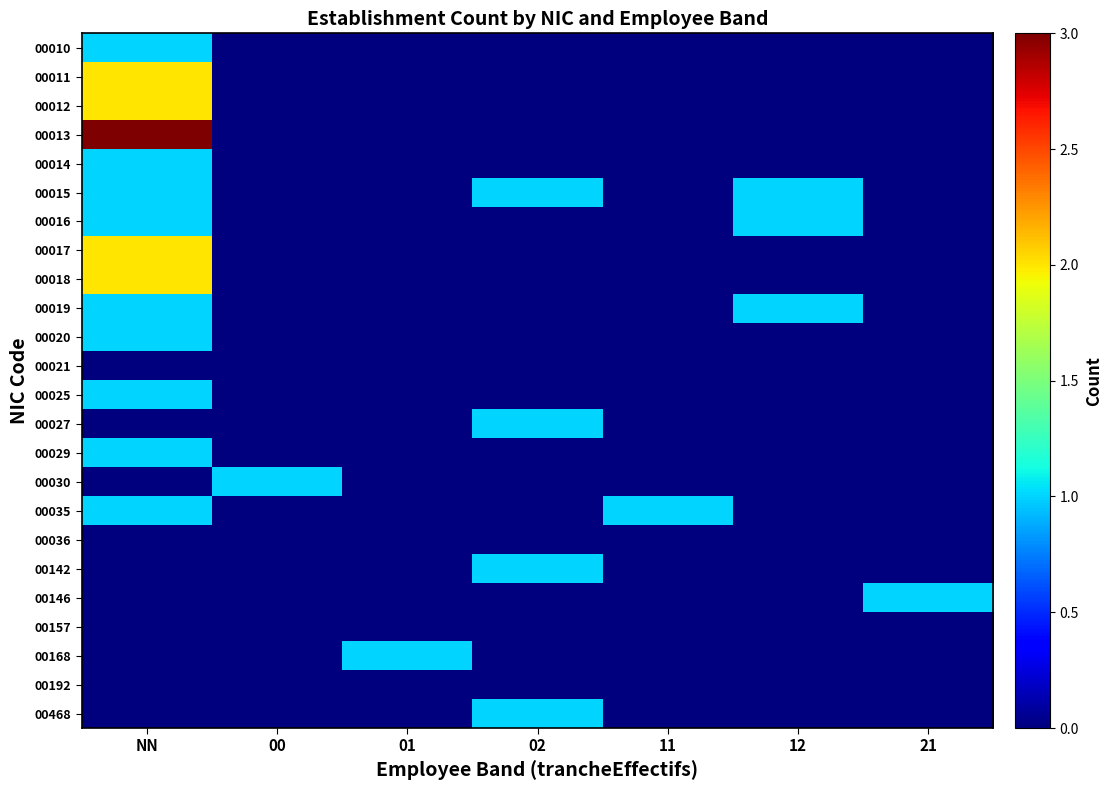

At which category is the sum across all series the highest?

NN